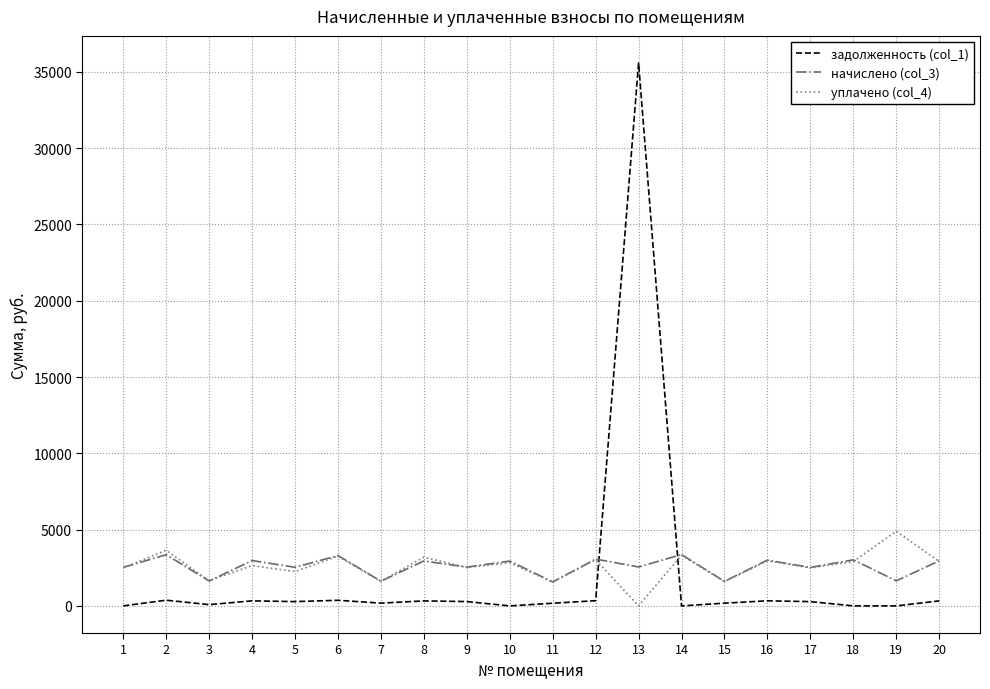

Is it true that уплачено (col_4) equals 3871.1 at 5?

False